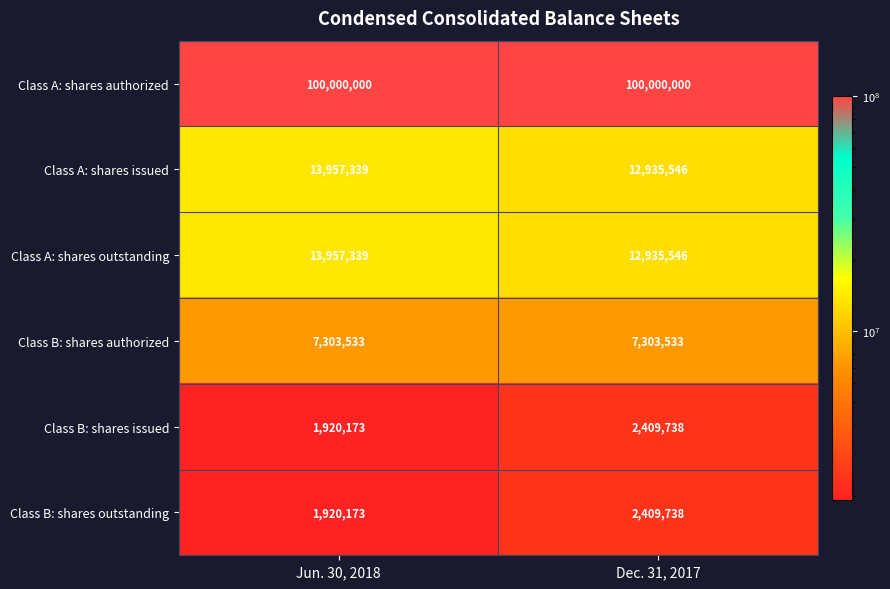

The value of Class A: shares authorized at Dec. 31, 2017 is 66795788. True or false?

False